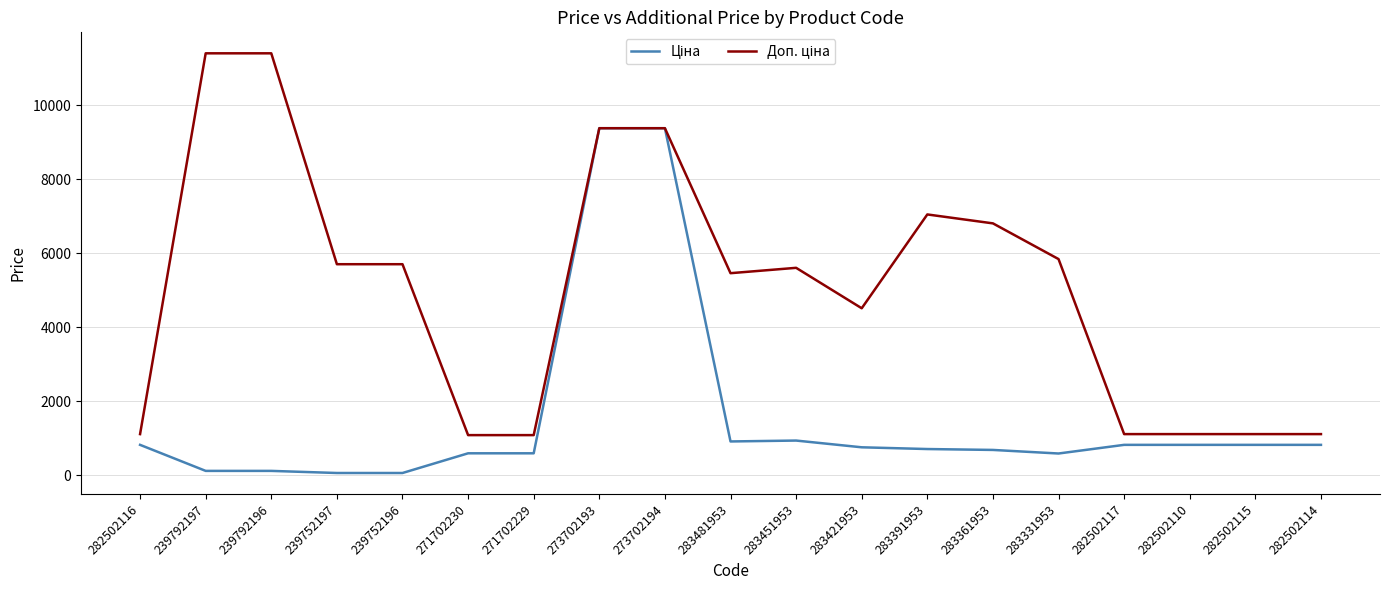

What is the total value across all series at 282502115?

1927.7